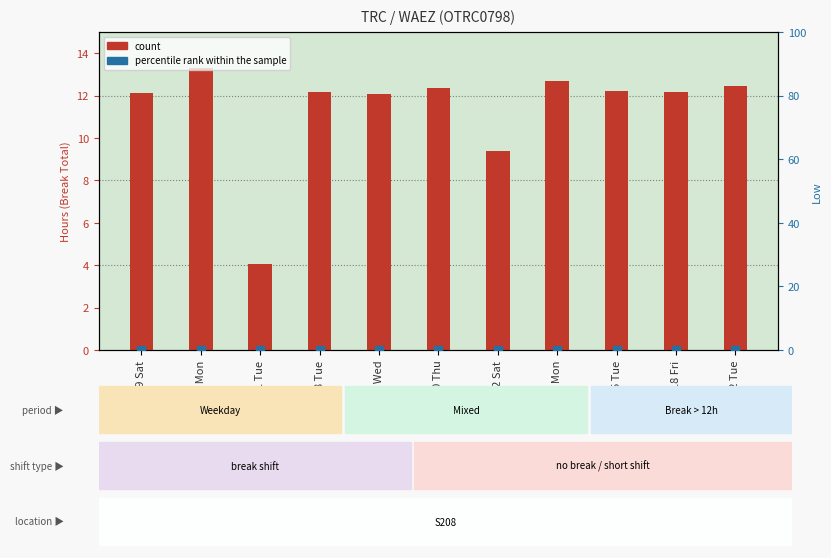

At which category is the sum across all series the highest?

31 Mon